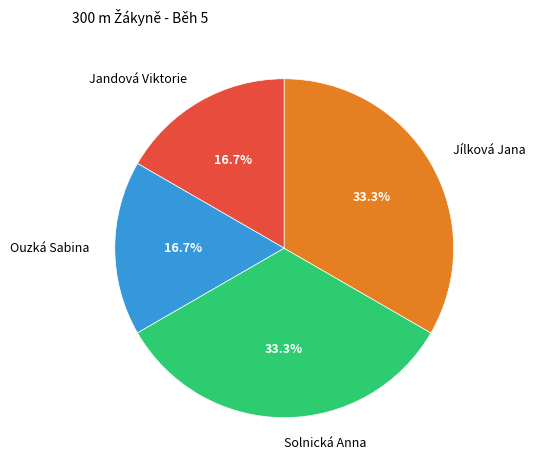

What is the ratio of the value at Jílková Jana to the value at Solnická Anna?

1.0